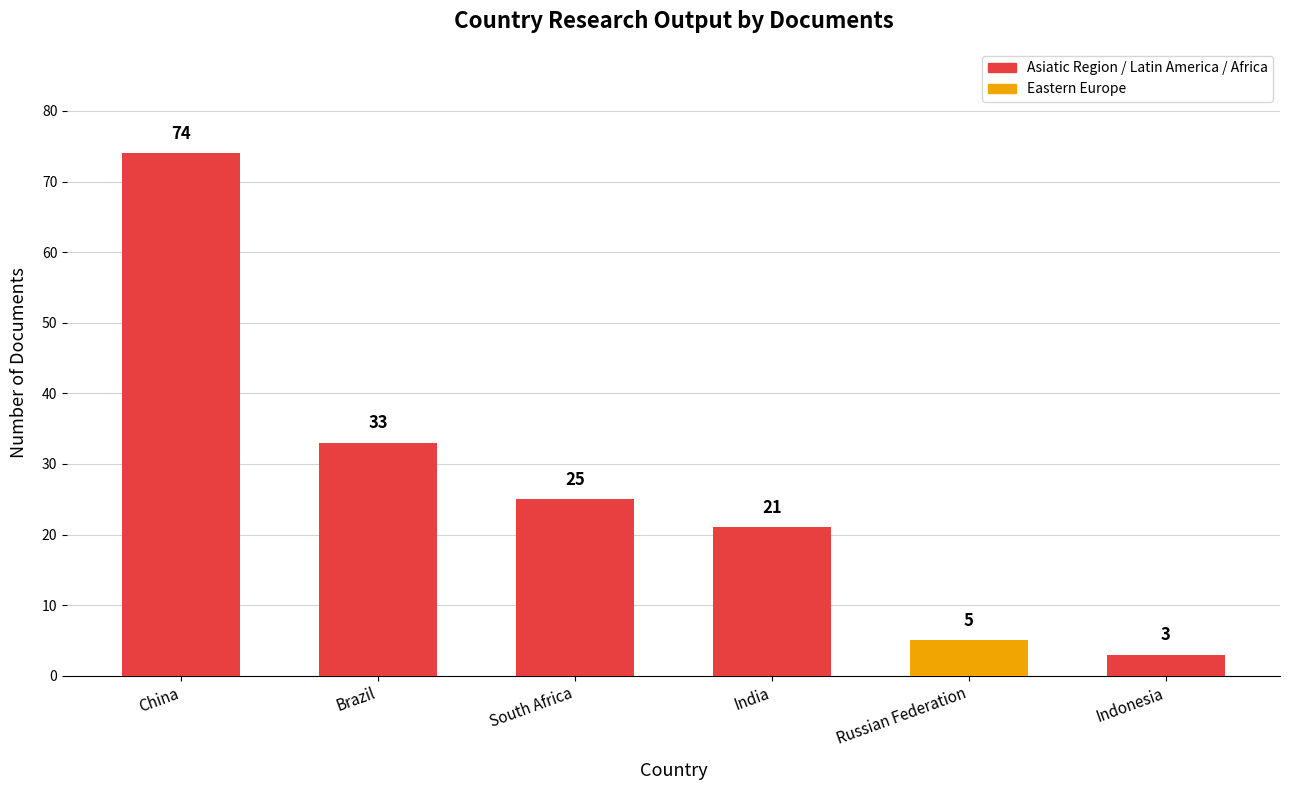

Rank the categories by value from highest to lowest.

China, Brazil, South Africa, India, Russian Federation, Indonesia